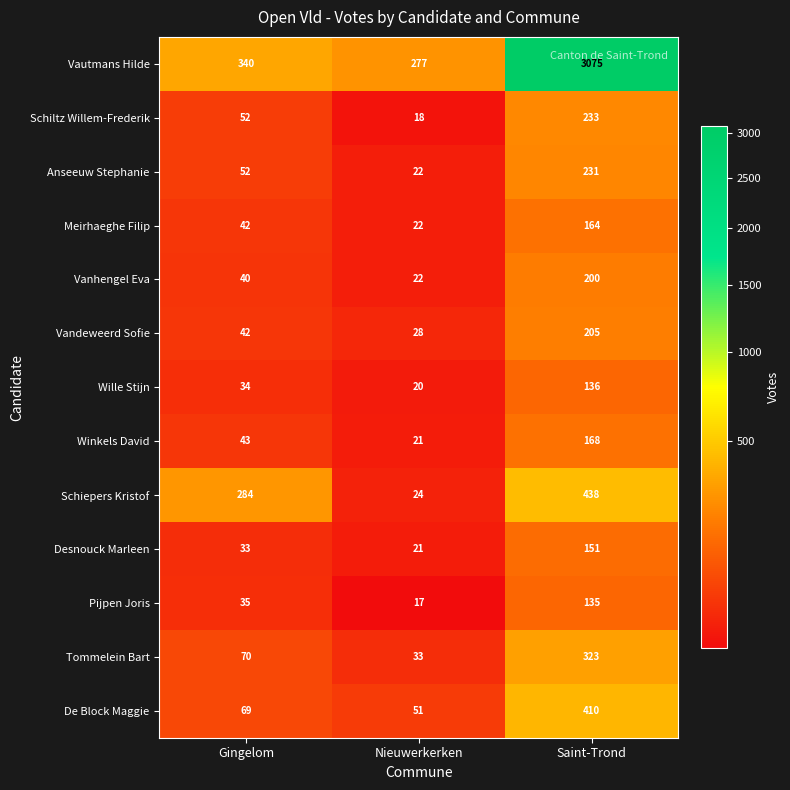

What is the sum of the Vanhengel Eva values at Nieuwerkerken and Saint-Trond?

222